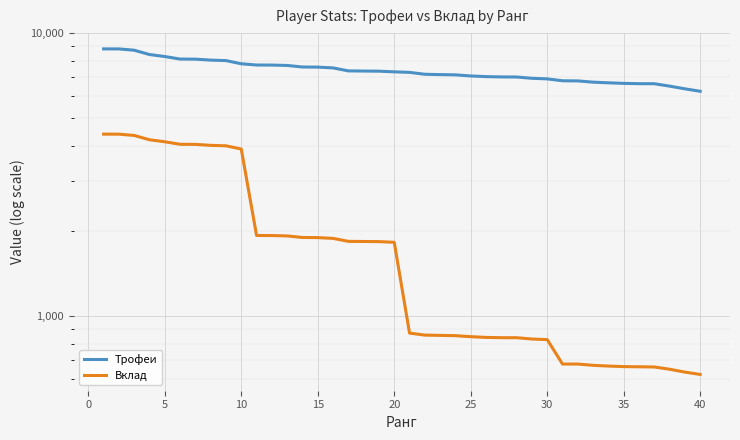

What is the greatest value displayed?

8799